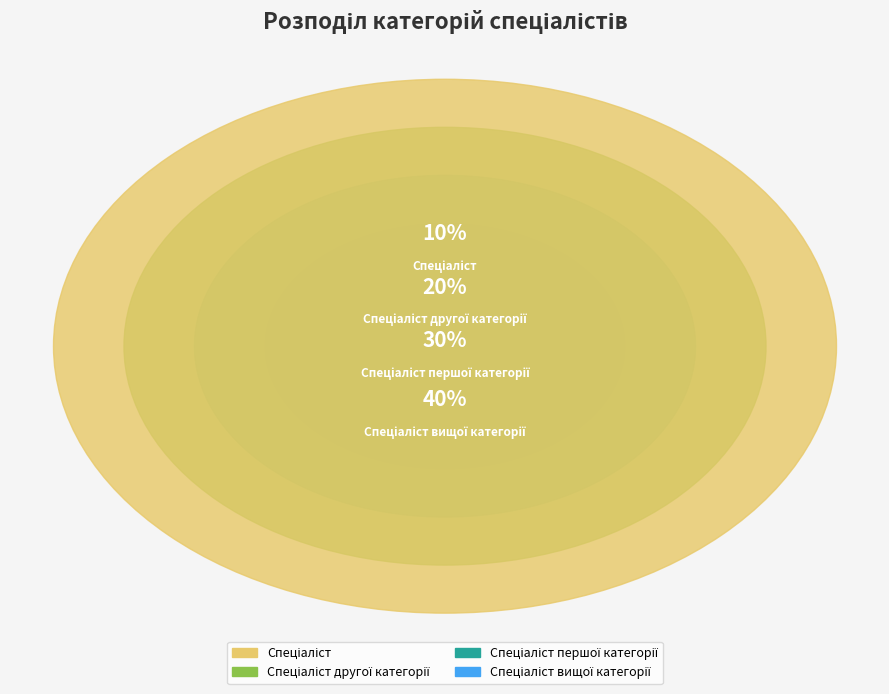

Combined, what portion of the pie is Спеціаліст другої категорії and Спеціаліст вищої категорії?

60.0%